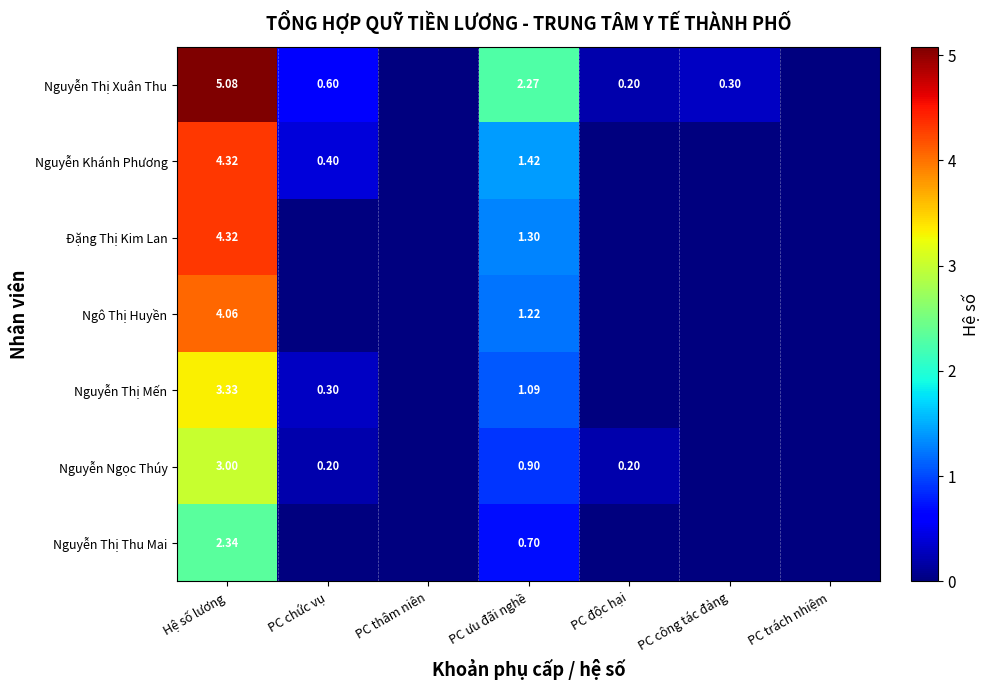

The Nguyễn Thị Thu Mai series shows -1.3 at PC trách nhiệm. True or false?

False